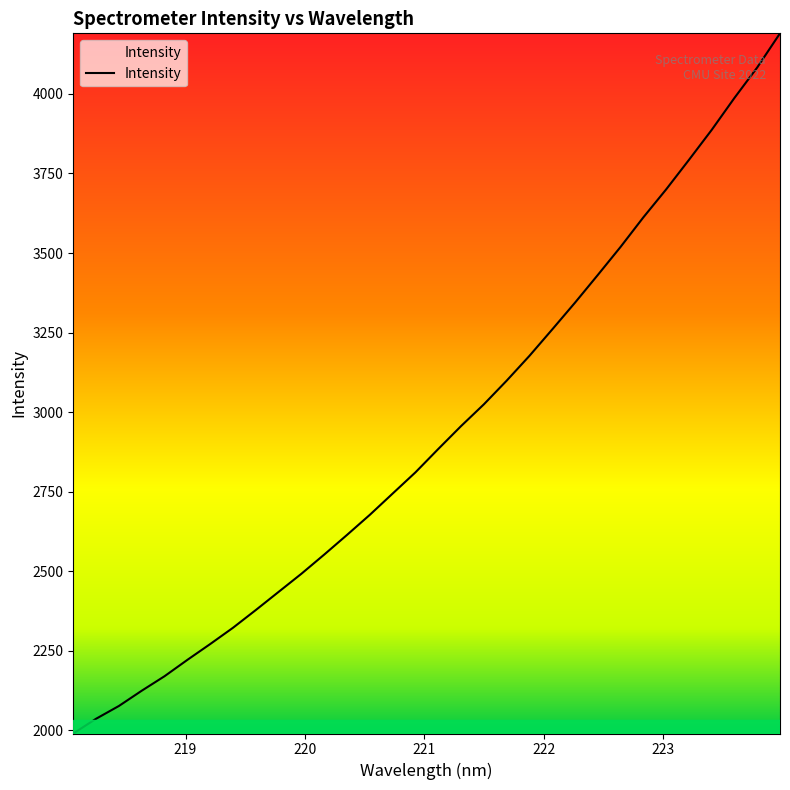

What is the smallest value displayed?

1990.5